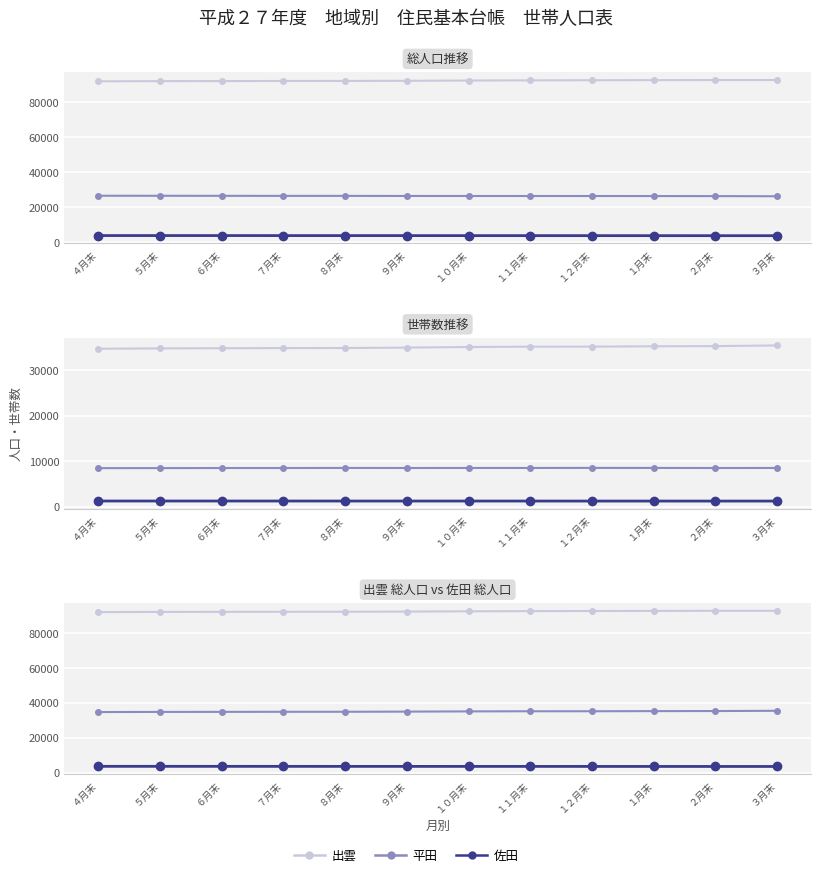

Count the number of categories in the chart.

12